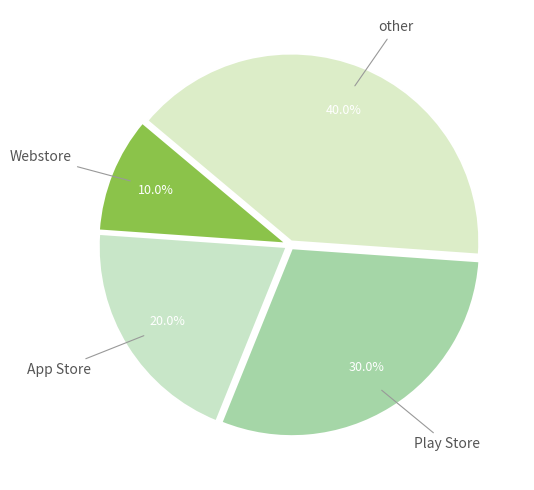

To the nearest percent, what is the average slice percentage?

25%